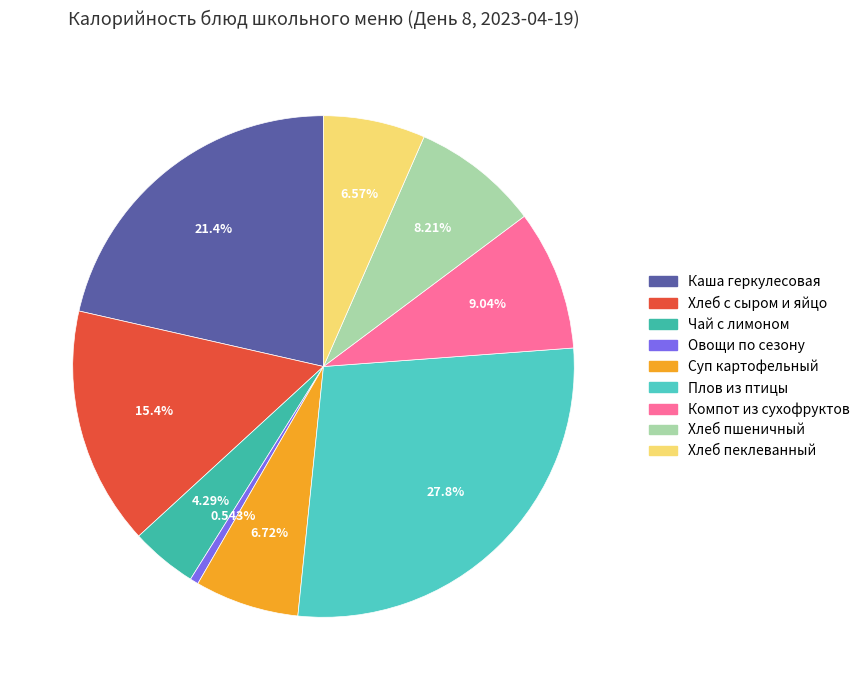

Count the number of slices in the pie.

9